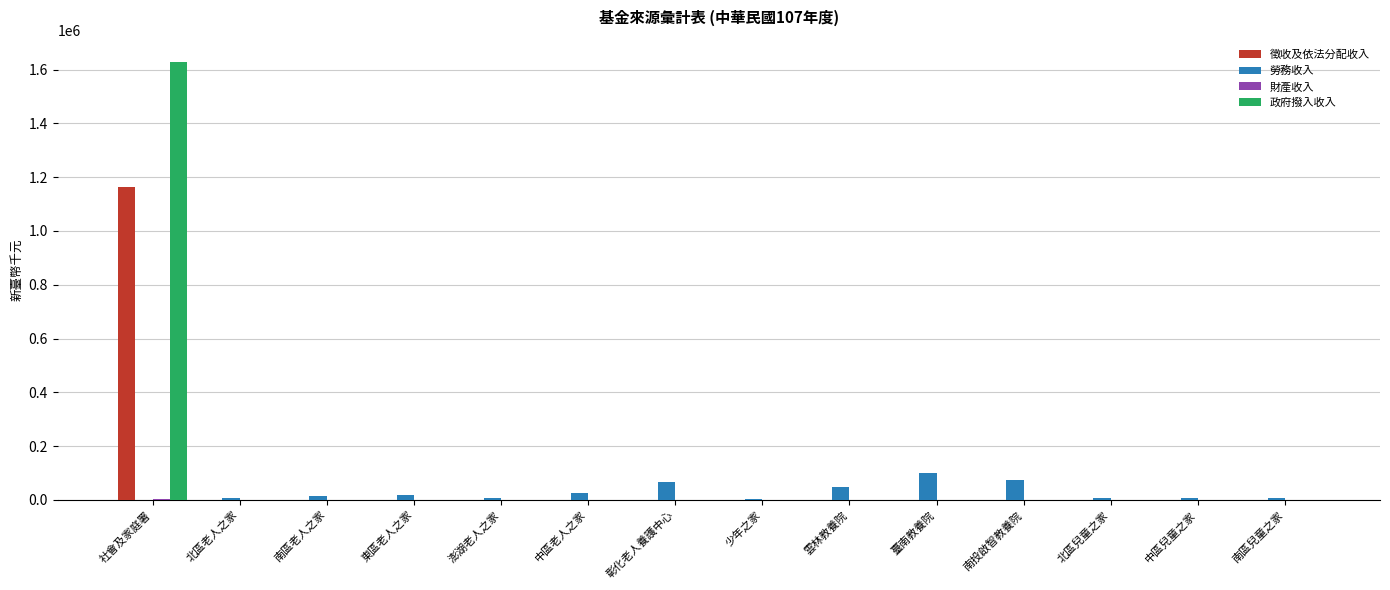

Is it true that 徵收及依法分配收入 equals 0 at 南投啟智教養院?

True